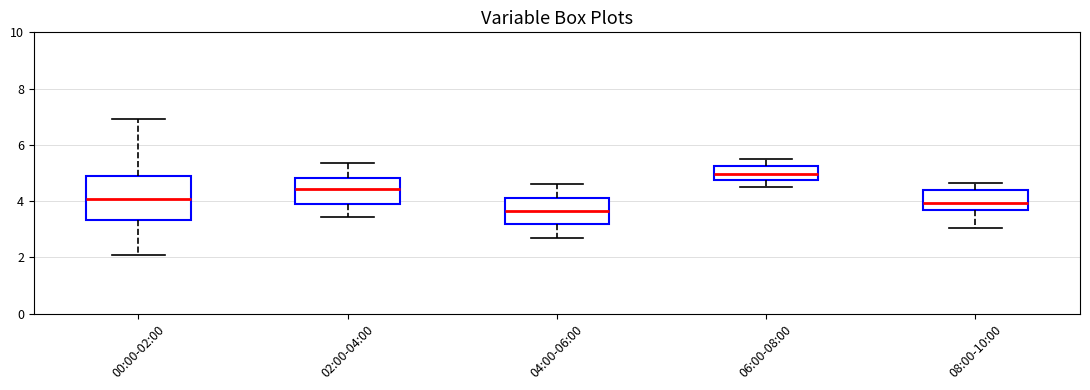

Comparing the boxes themselves (not the whiskers), which one is the tallest?

00:00-02:00